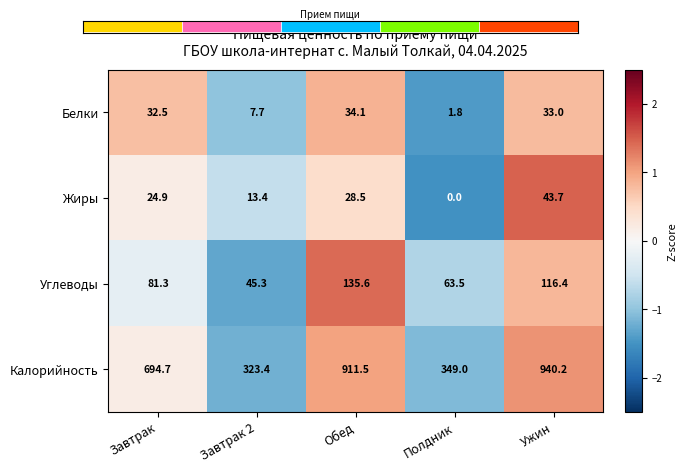

List the labels in order of Жиры value, largest first.

Ужин, Обед, Завтрак, Завтрак 2, Полдник